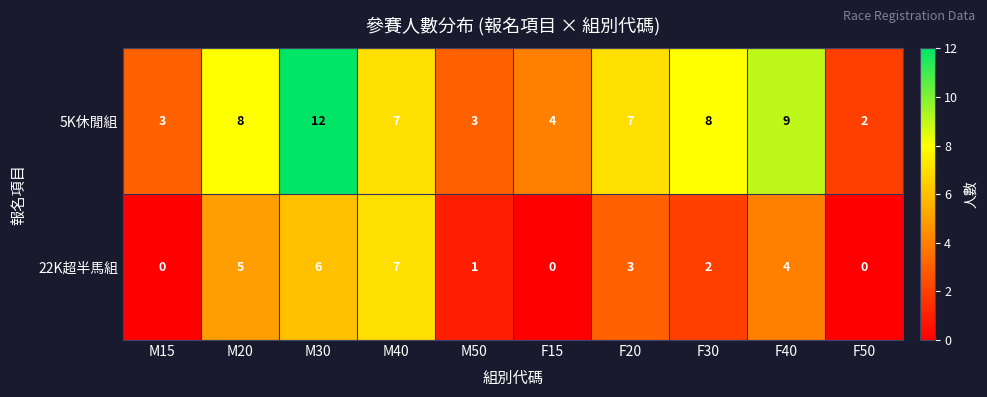

At which label does 22K超半馬組 first exceed 3?

M20